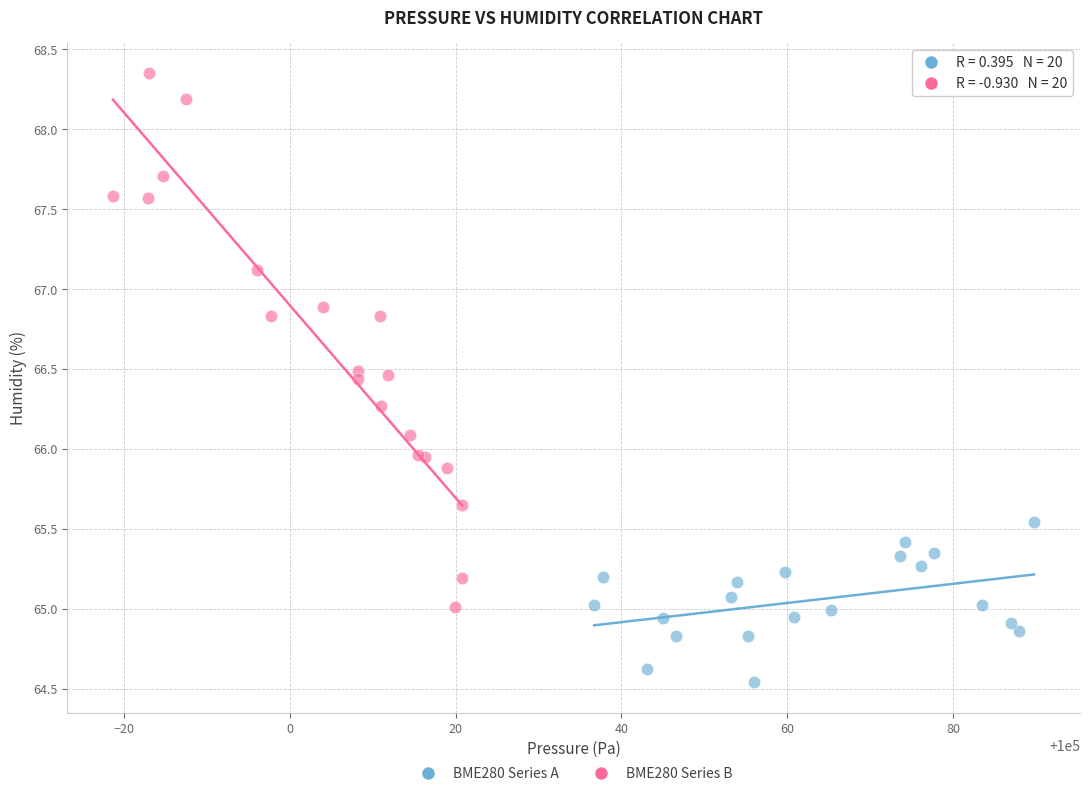

What are all the series names shown in the legend?

BME280 Series A, BME280 Series B